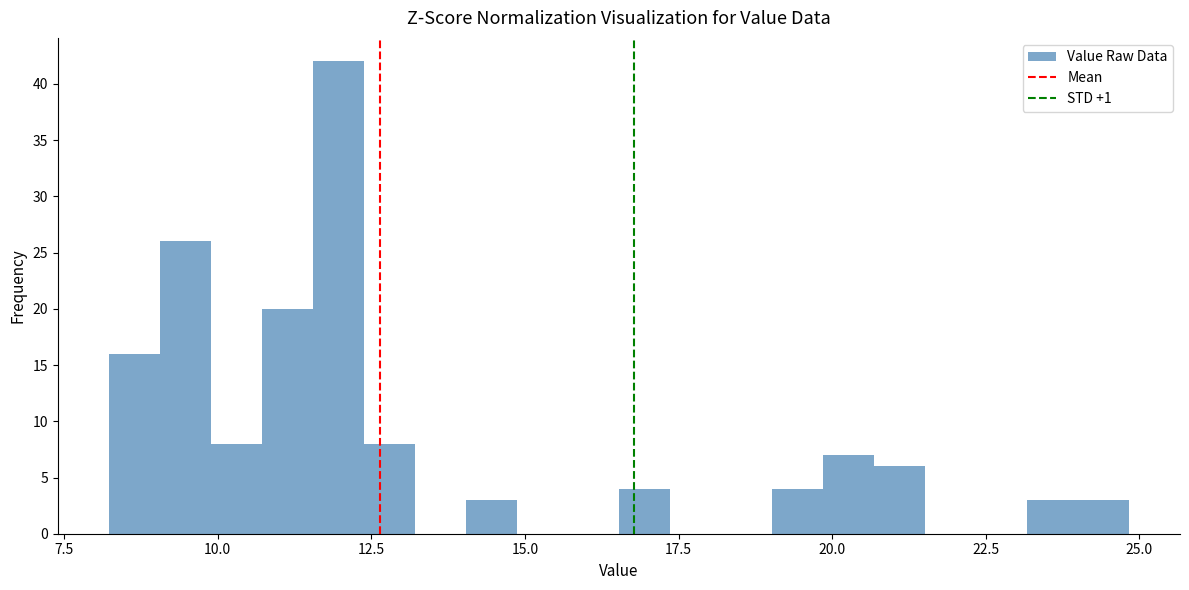

Read against the x-axis, roughly where is the centre of the tallest bar?

12.0